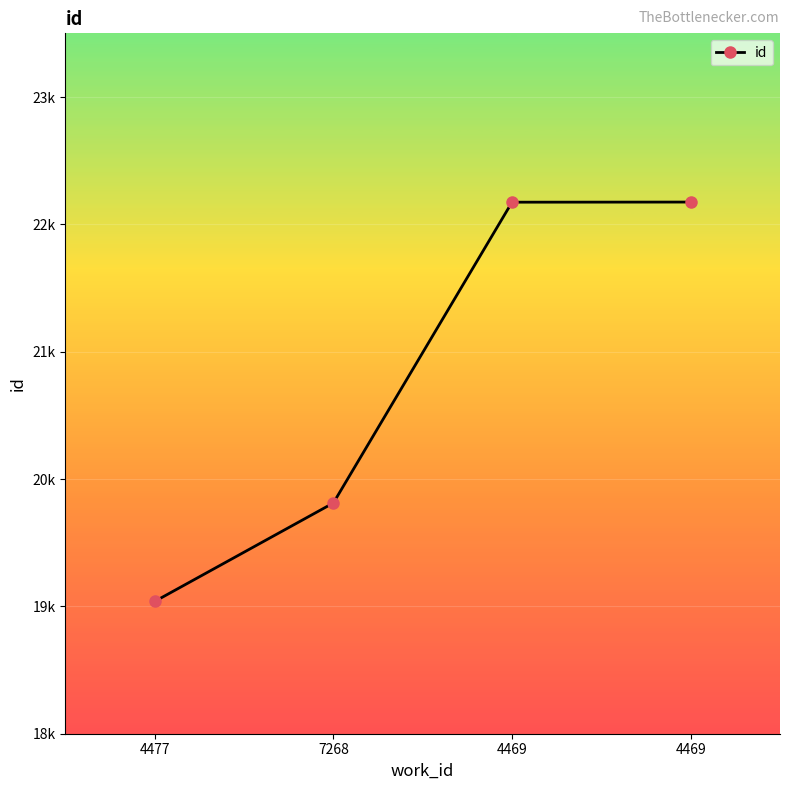

What is the difference between the values at 4469 and 7268?

2363